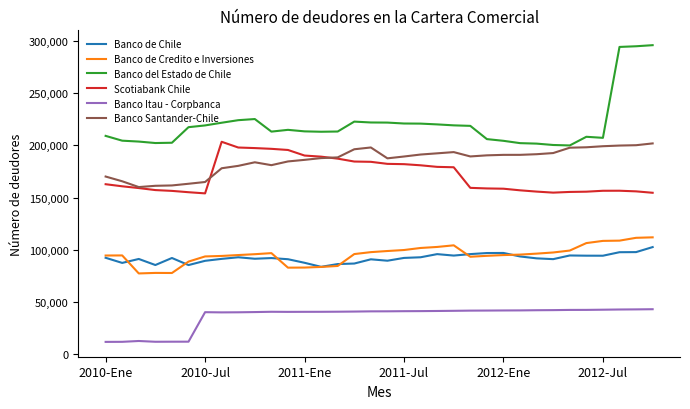

What are all the series names shown in the legend?

Banco de Chile, Banco de Credito e Inversiones, Banco del Estado de Chile, Scotiabank Chile, Banco Itau - Corpbanca, Banco Santander-Chile